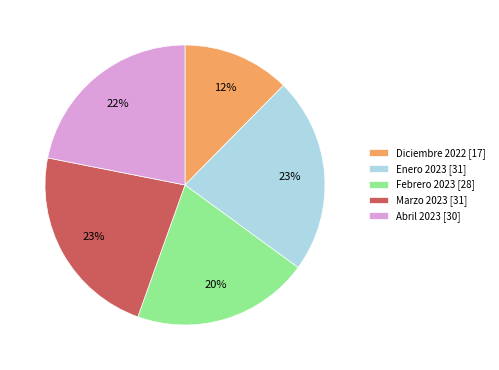

Is there any slice that represents more than half of the pie?

No